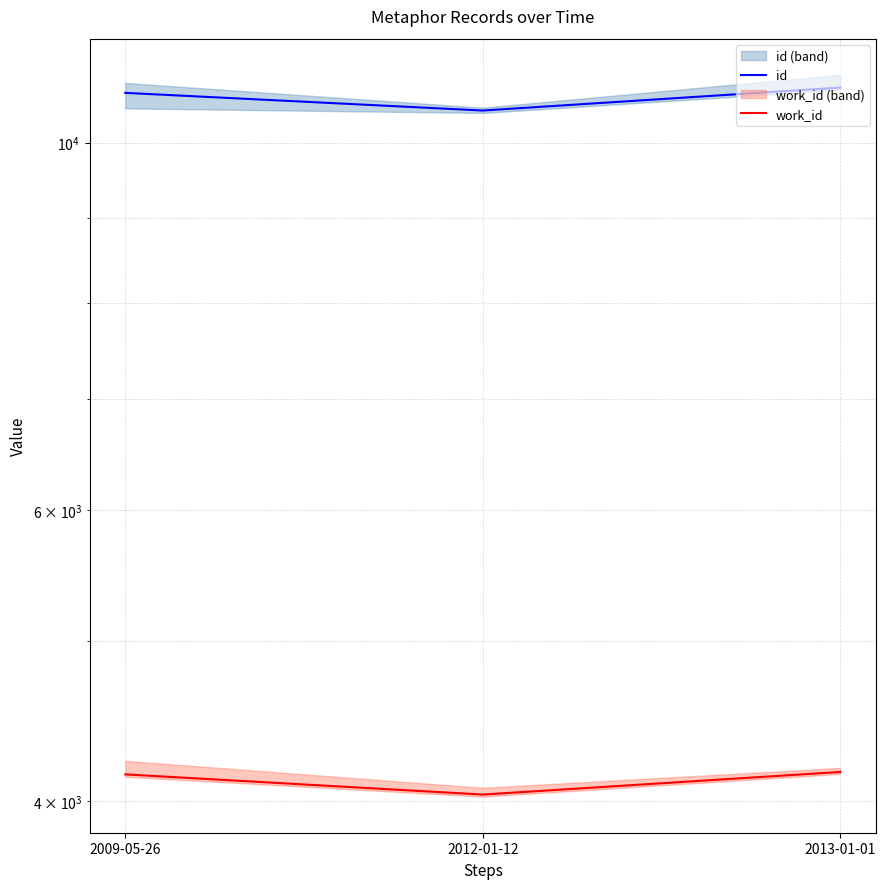

The value of work_id at 2013-01-01 is 4167. True or false?

True